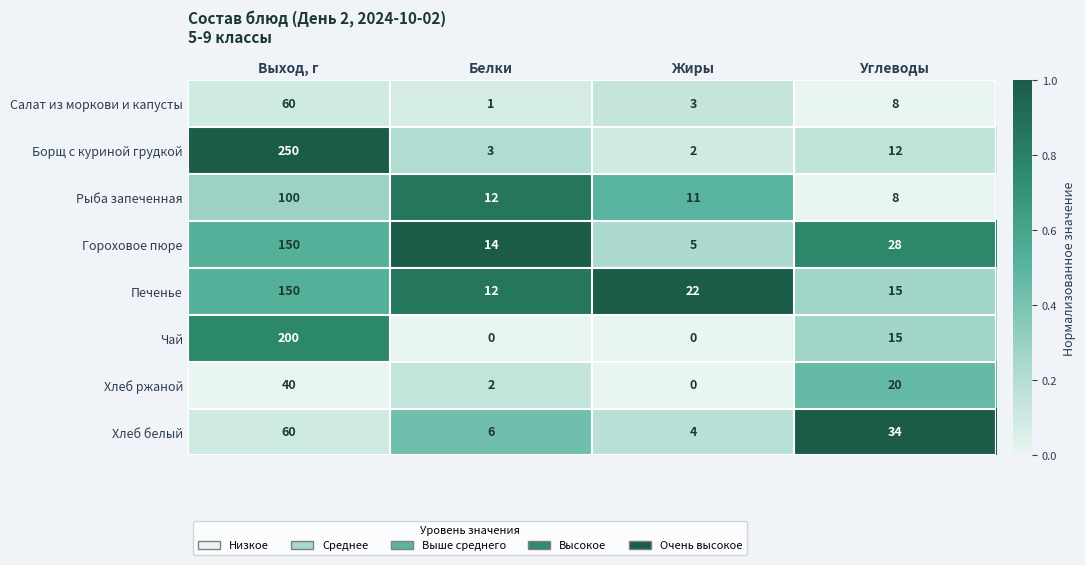

List the labels in order of Борщ с куриной грудкой value, smallest first.

Жиры, Белки, Углеводы, Выход, г